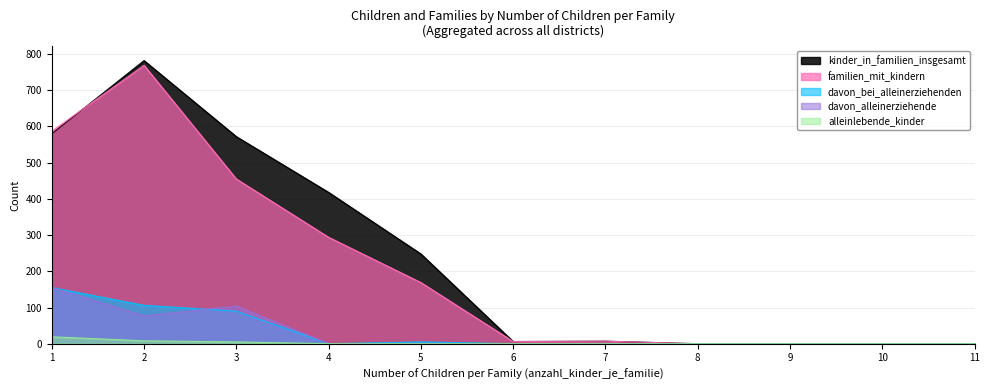

Which series changed the most between 2 and 7?

kinder_in_familien_insgesamt